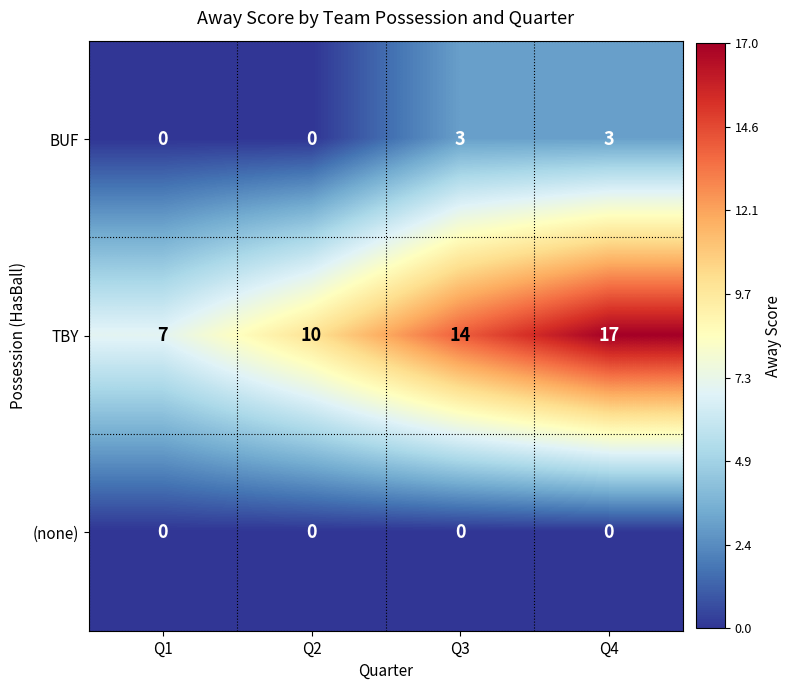

The value of TBY at Q4 is 28. True or false?

False